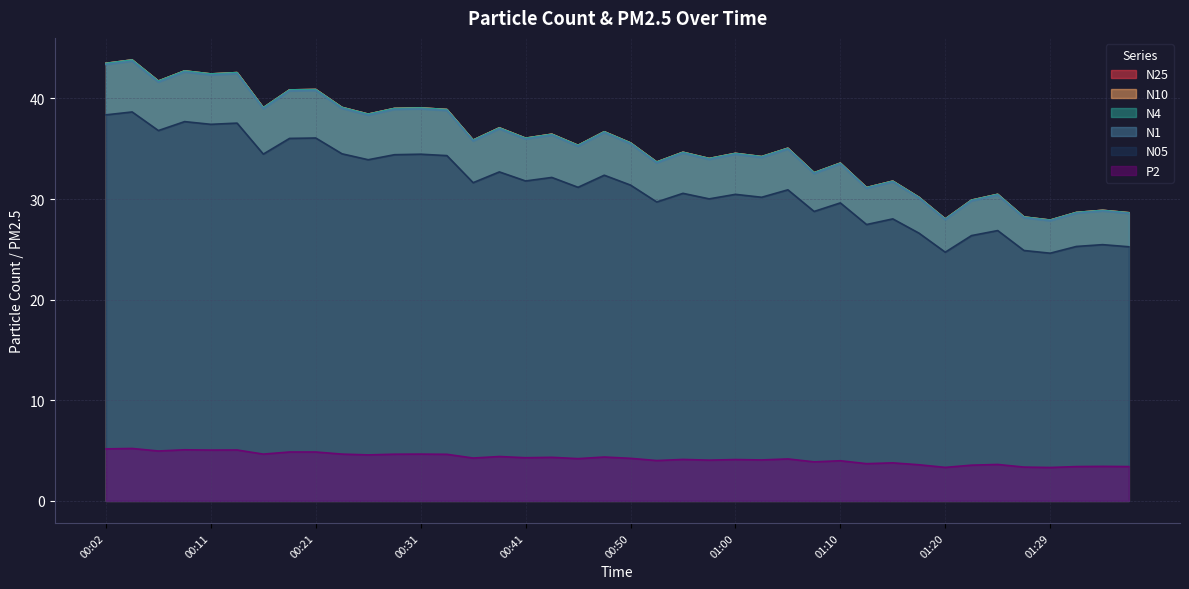

True or false: P2 has more than 0 points higher than both neighbors.

True